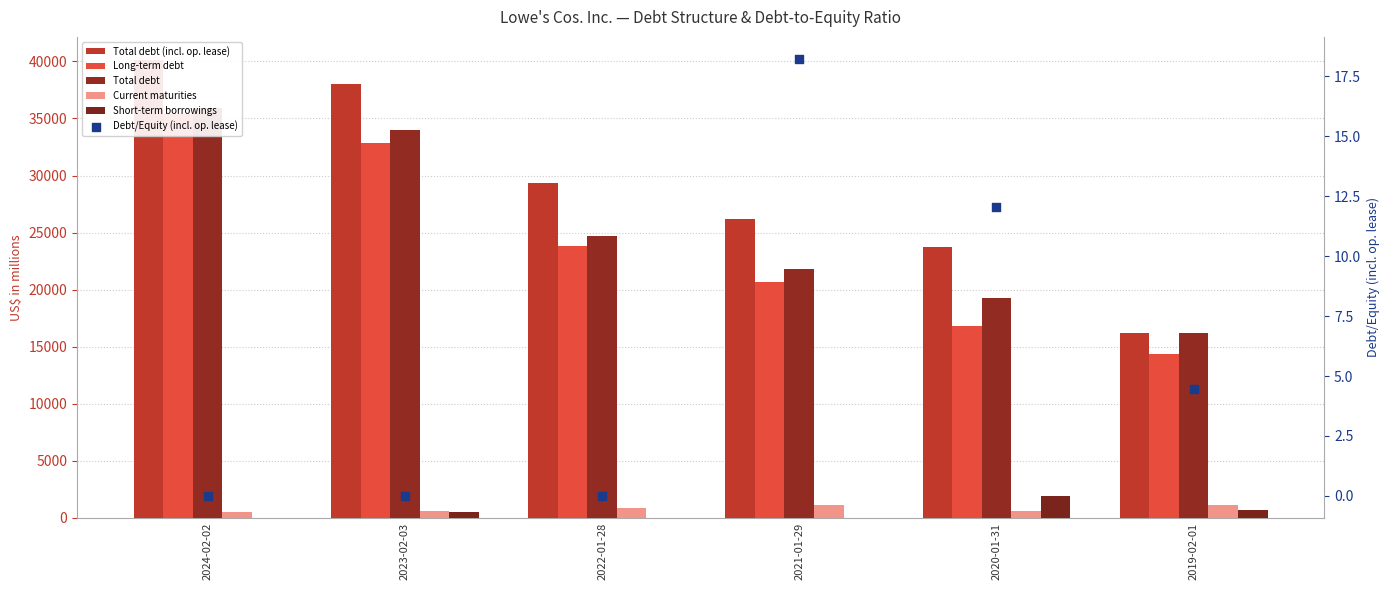

At which category is the sum across all series the highest?

2024-02-02